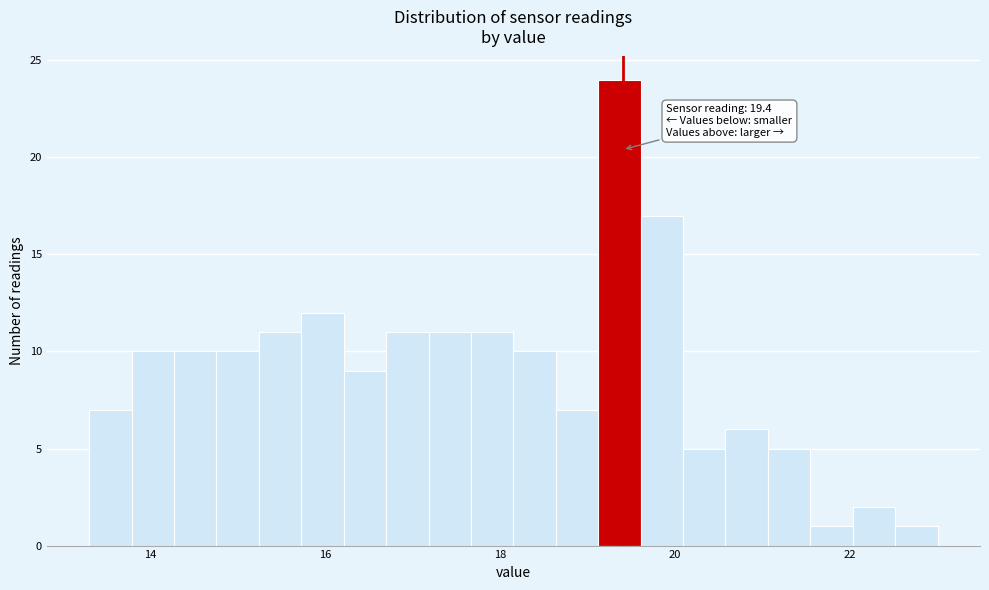

Around what value on the x-axis is the tallest bar? Give the approximate position of its centre, as read against the axis.

19.4